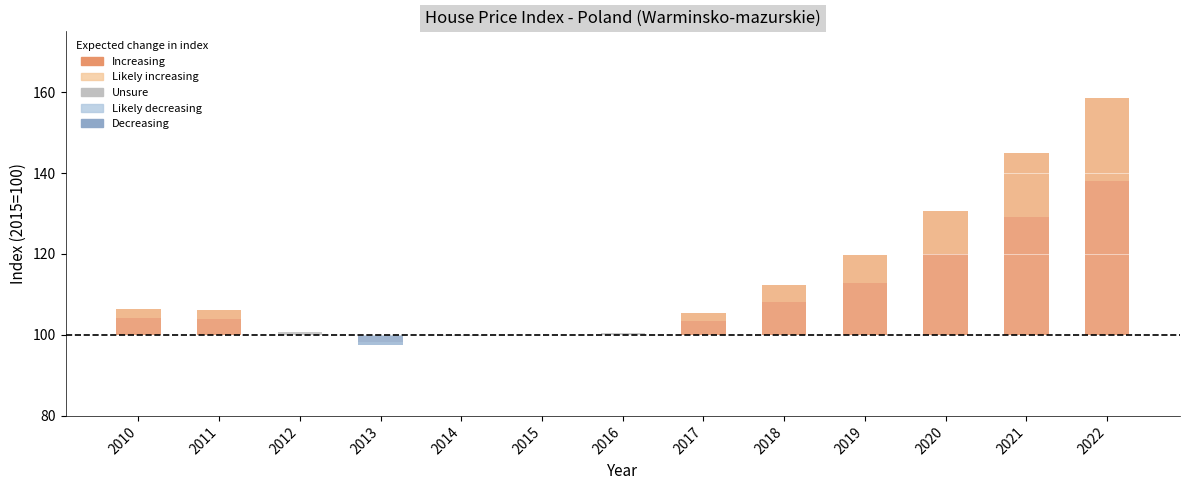

Is it true that the value at 2017 is 162.6?

False